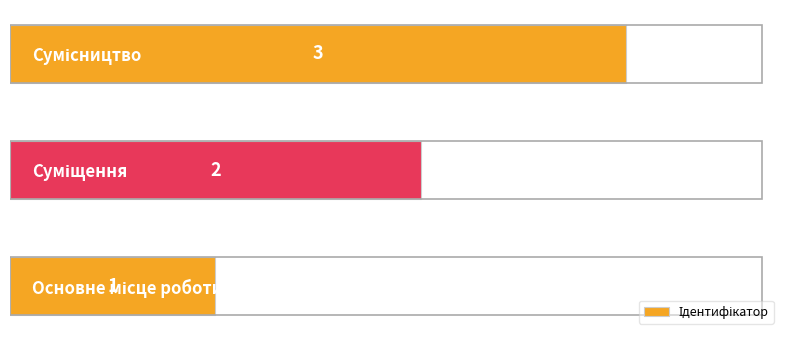

What is the difference between the maximum and second lowest values?

1